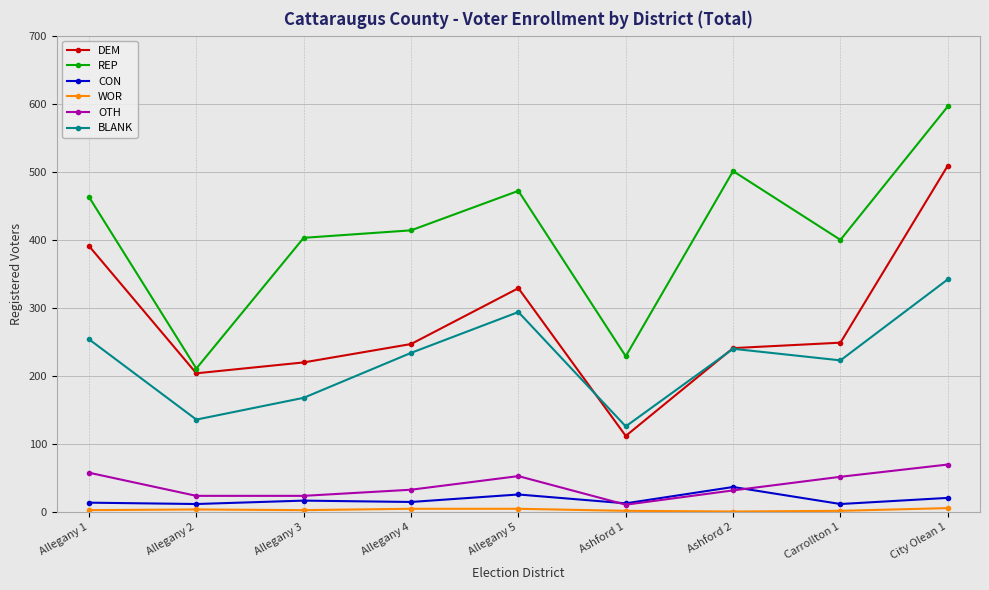

What is the maximum value shown in the chart?

596